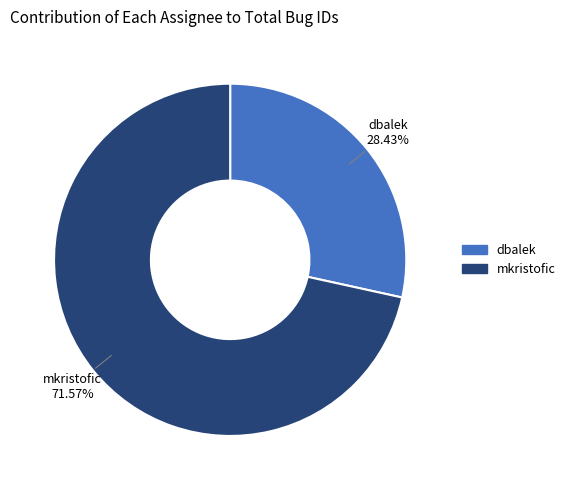

What is the largest slice in the pie chart?

mkristofic